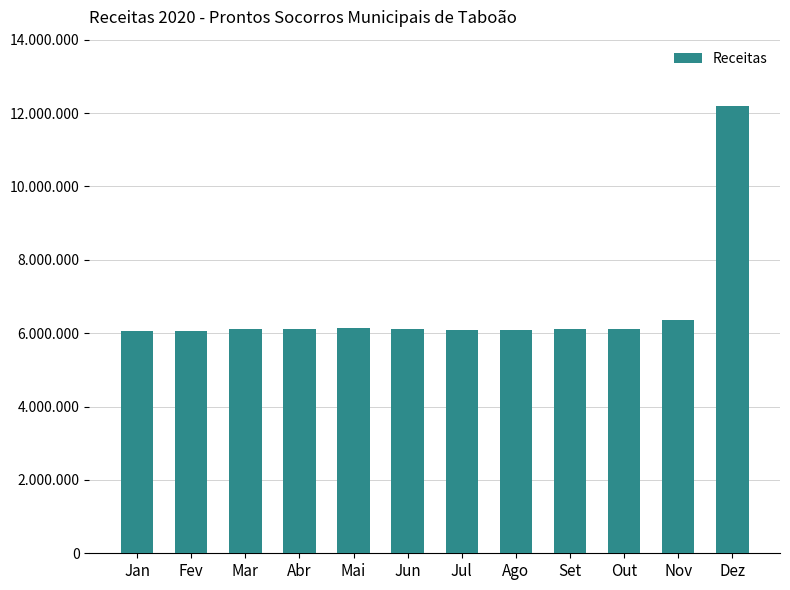

What is the average value?

6629405.7